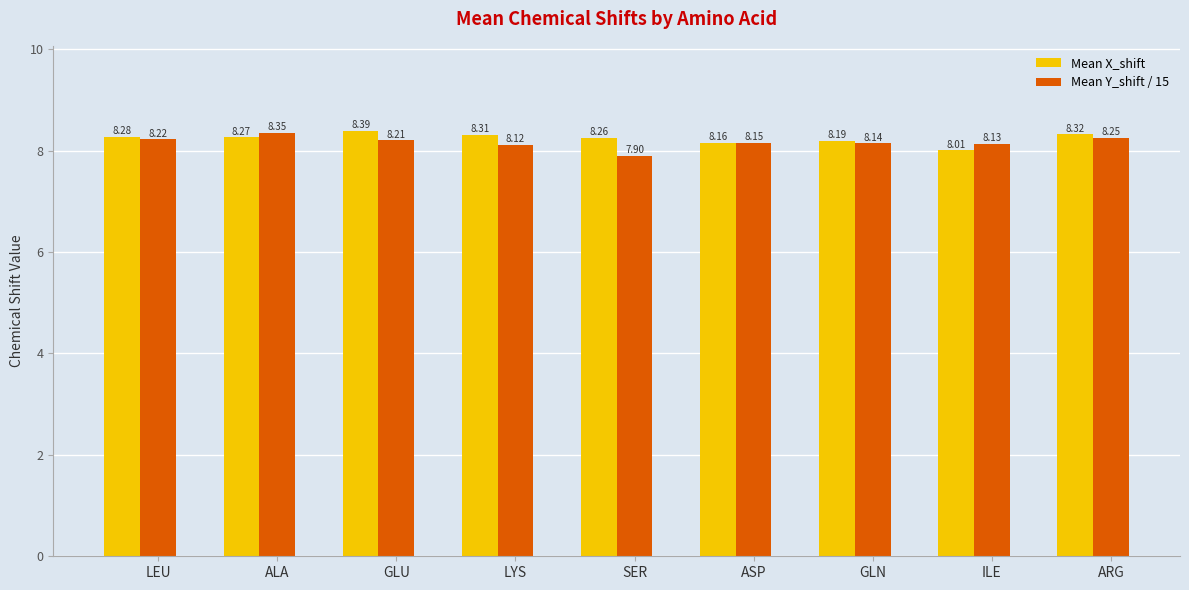

Between LYS and GLN, which series saw the biggest shift?

Mean X_shift